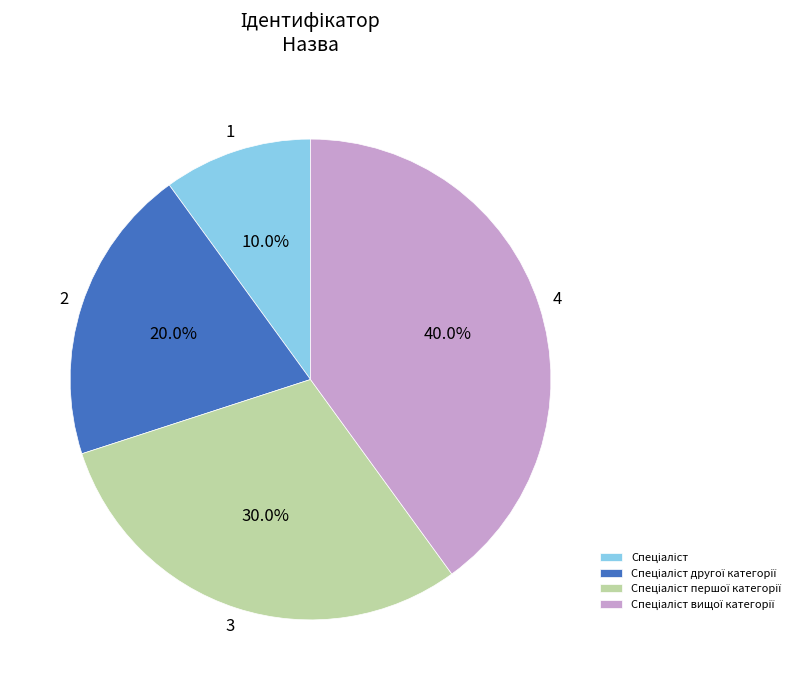

Is there a majority slice in this chart?

No